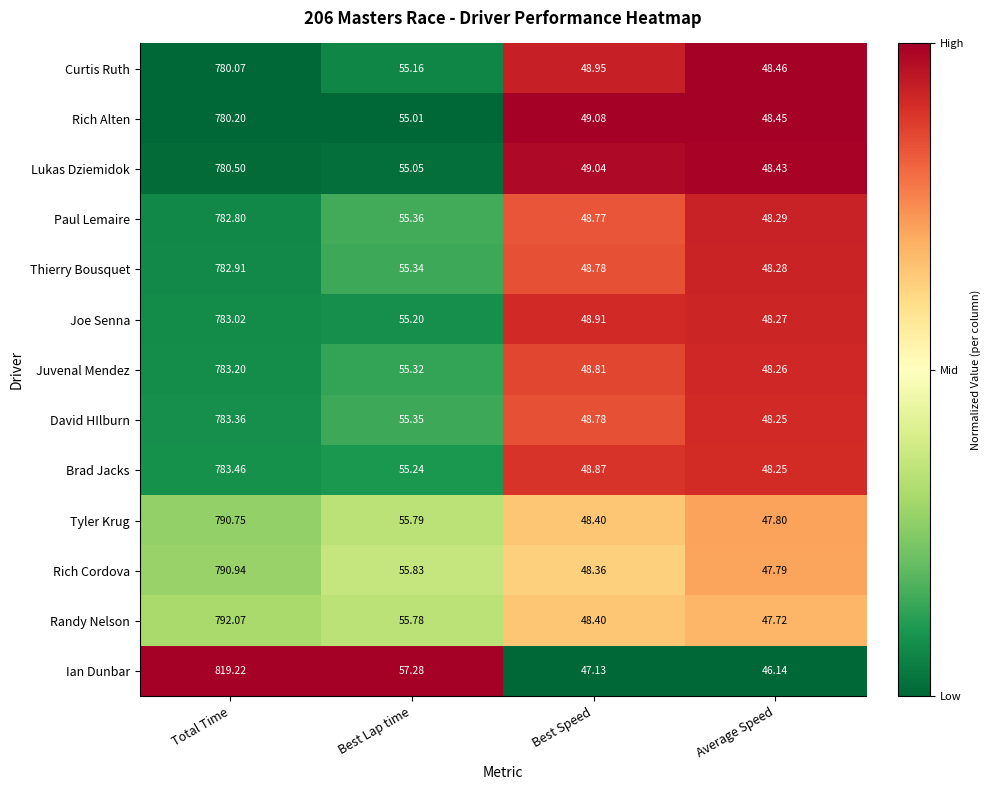

Is the value of Rich Cordova at Total Time greater than the value of Ian Dunbar at Best Speed?

Yes